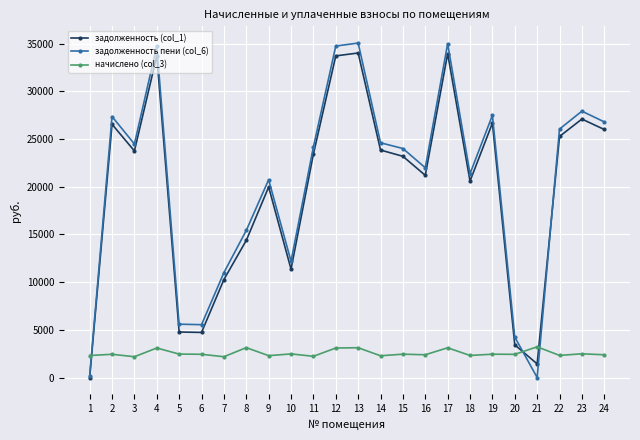

Is it true that задолженность (col_1) equals 15282.8 at 24?

False